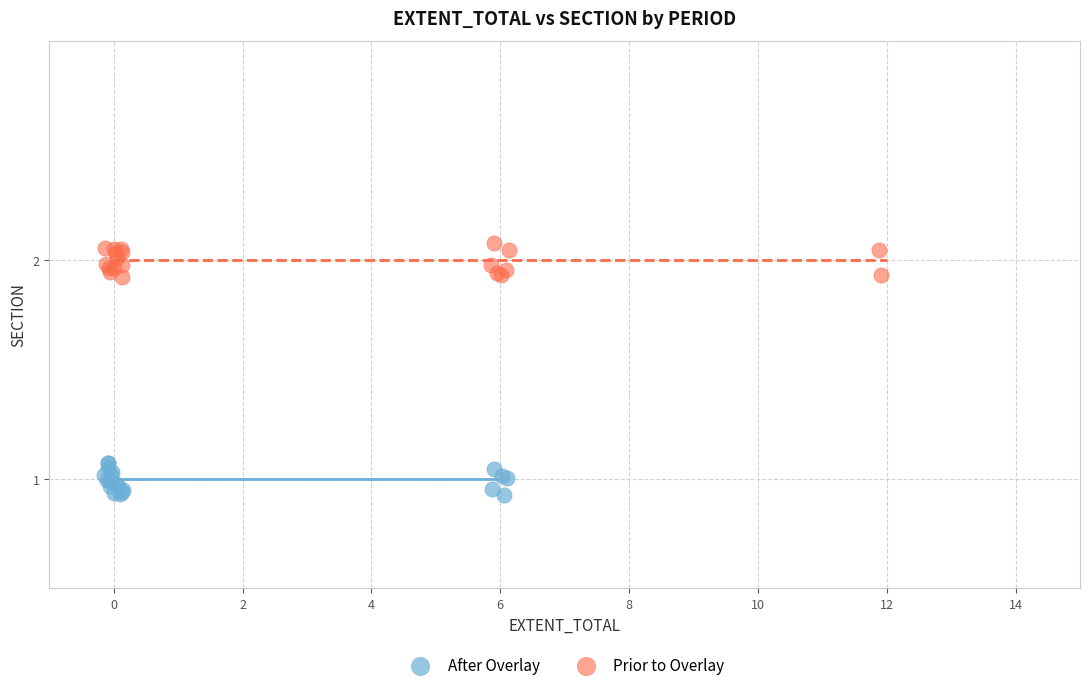

Which series contains the lowest Y value?

After Overlay